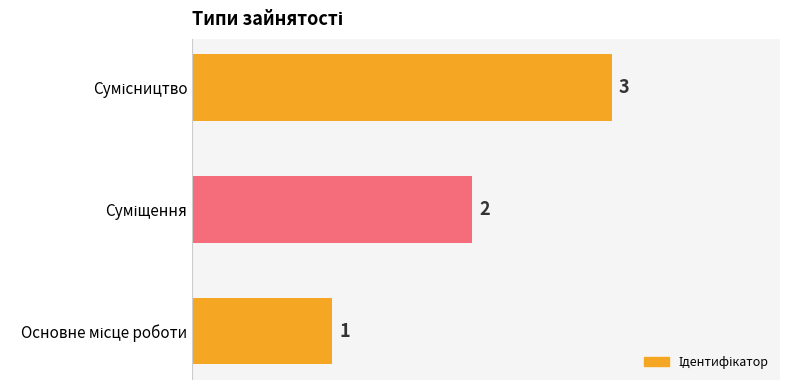

What is the sum of all values?

6